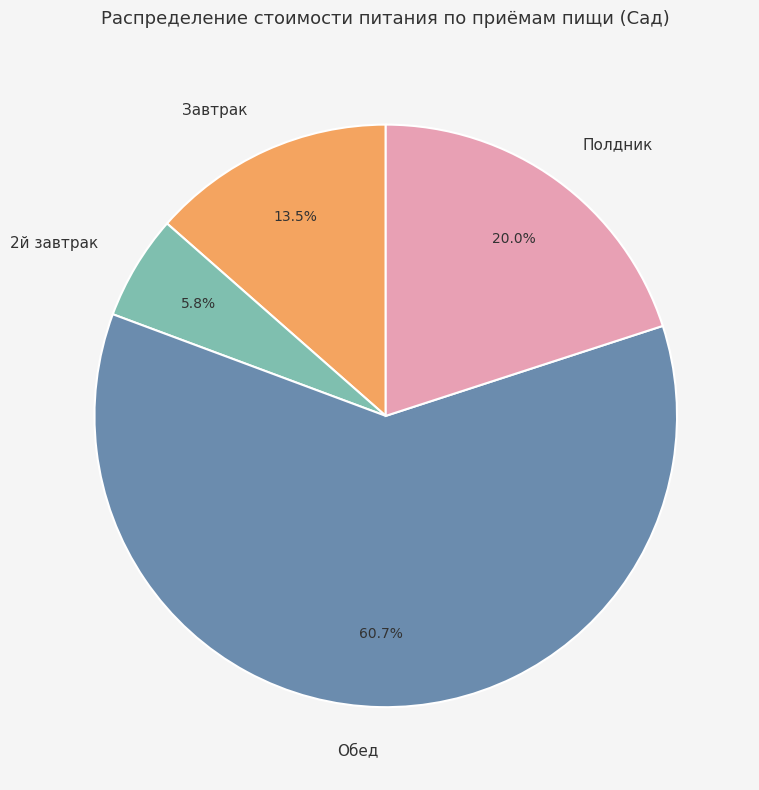

Approximately how many times larger is the value at Полдник compared to Завтрак?

1.5